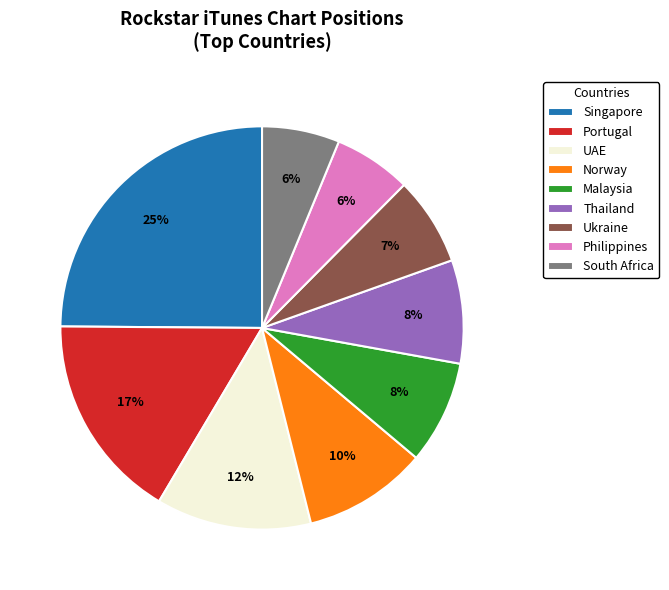

The Portugal slice represents 11% of the pie. True or false?

False